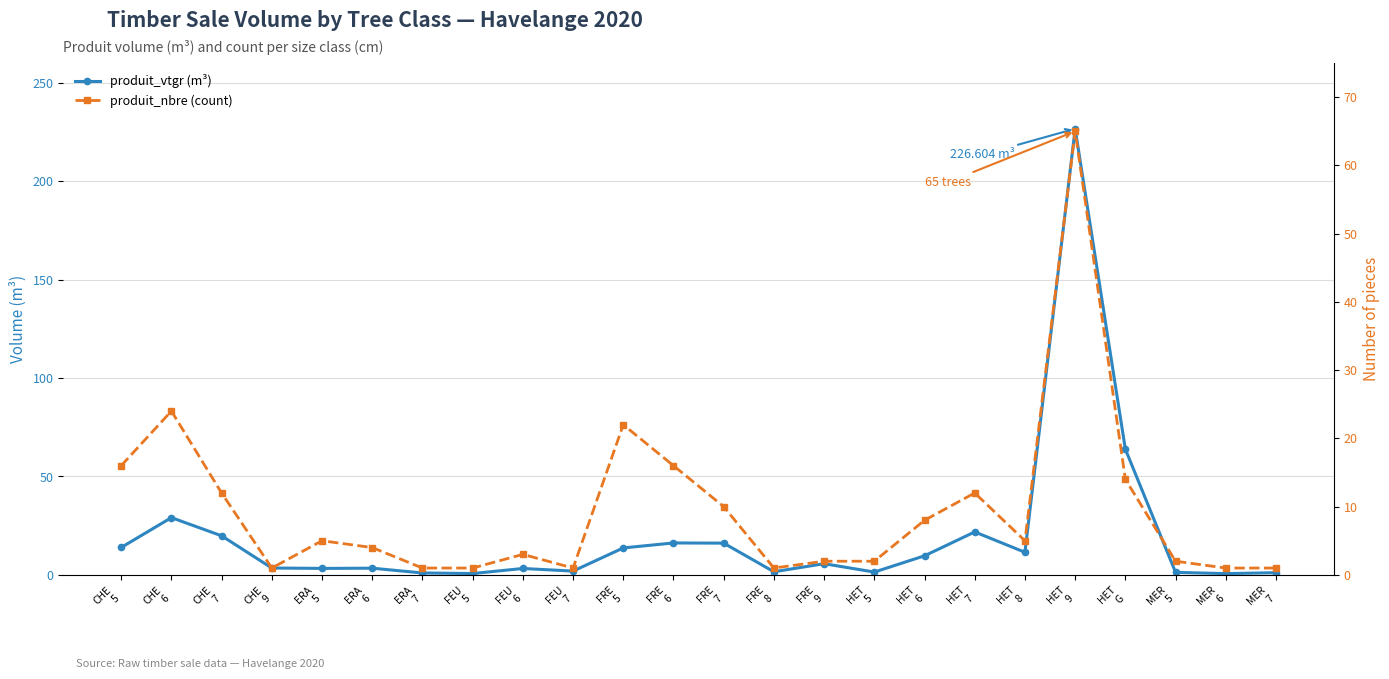

Reading left to right, what are all the values shown in this chart?

produit_vtgr (m³): 13.9	29.1	19.8	3.5	3.3	3.4	1.0	0.7	3.2	1.9	13.7	16.2	16.1	1.6	5.7	1.4	9.7	21.8	11.5	226.6	63.8	1.3	0.6	1.1
produit_nbre (count): 16.0	24.0	12.0	1.0	5.0	4.0	1.0	1.0	3.0	1.0	22.0	16.0	10.0	1.0	2.0	2.0	8.0	12.0	5.0	65.0	14.0	2.0	1.0	1.0